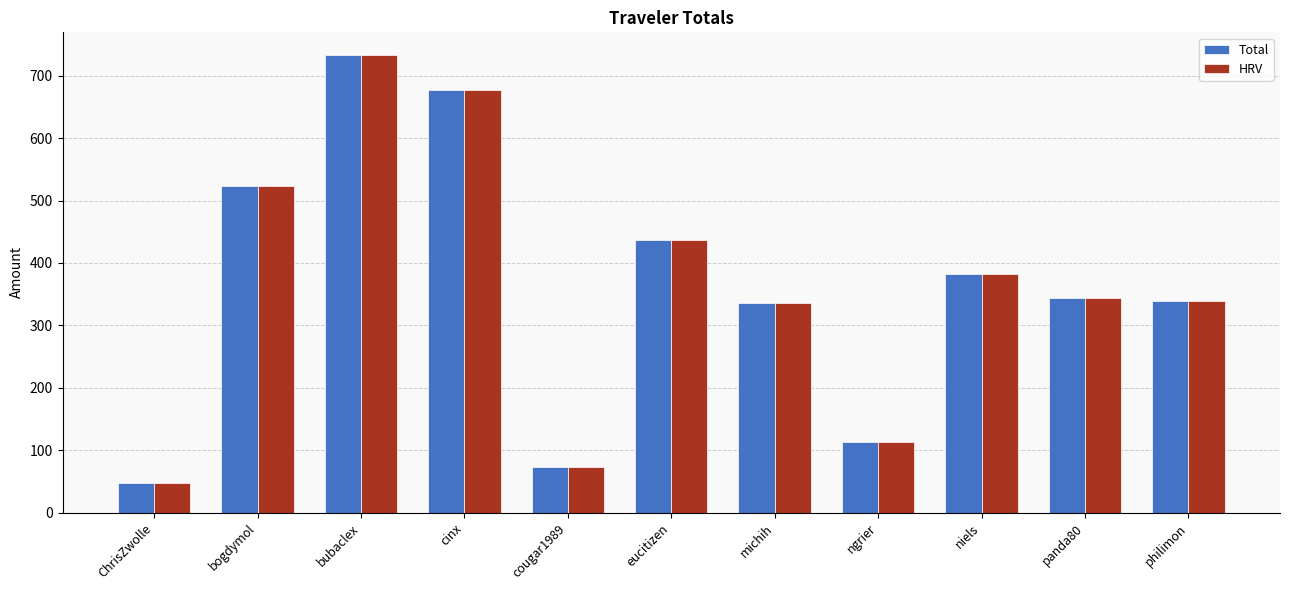

At how many categories does at least one series exceed 411?

4